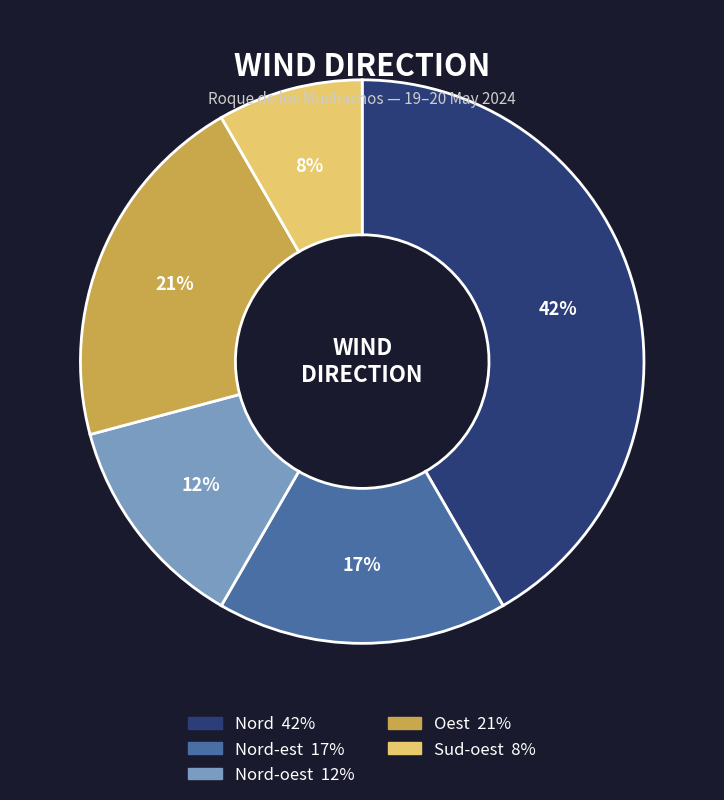

Count the number of slices in the pie.

5